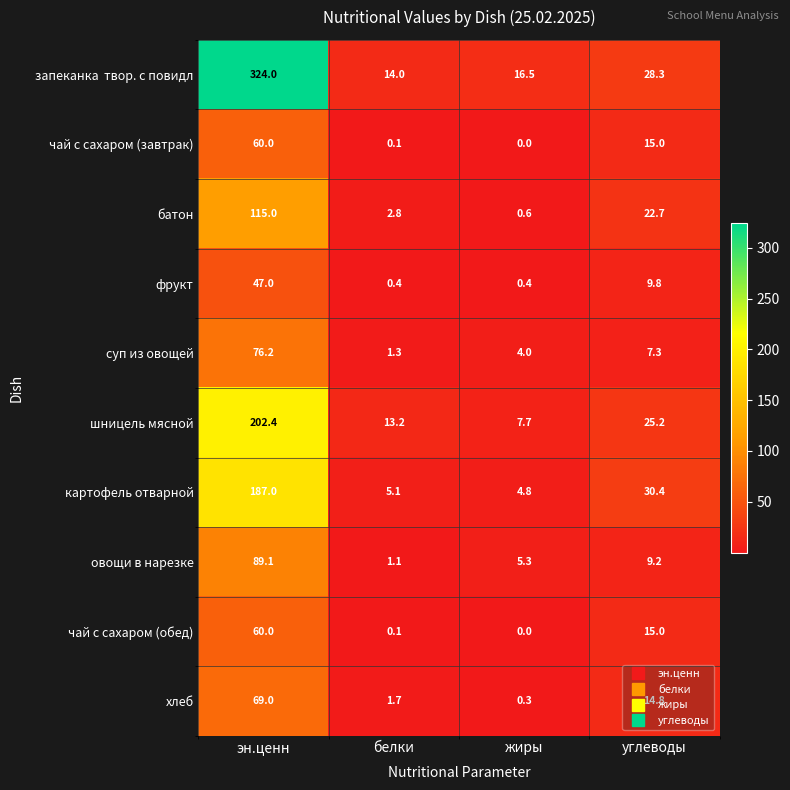

What is the difference between the фрукт values at эн.ценн and белки?

46.6